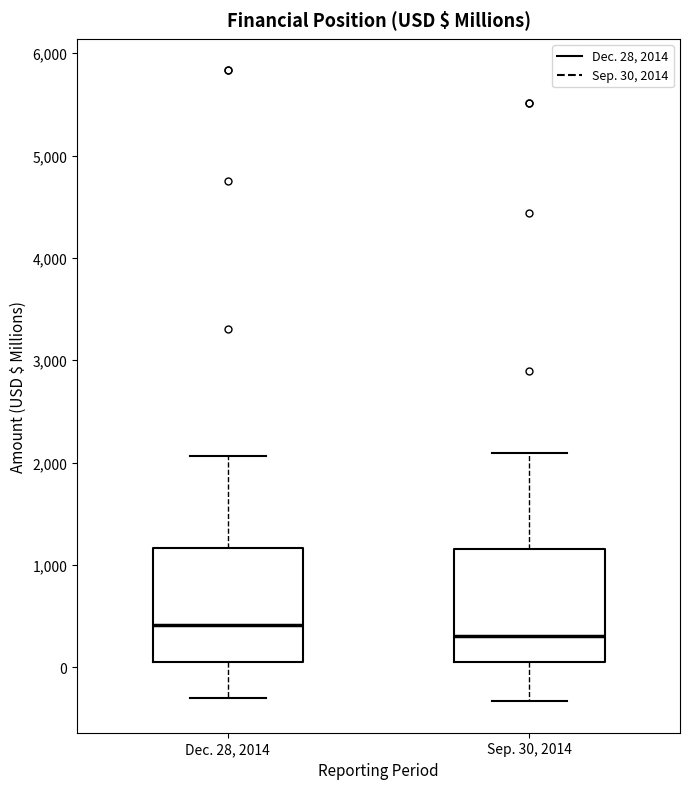

Where is the upper edge of the box for Sep. 30, 2014 on the y-axis? The values are not printed on the chart, so give them approximately, as read against the axis.

1200